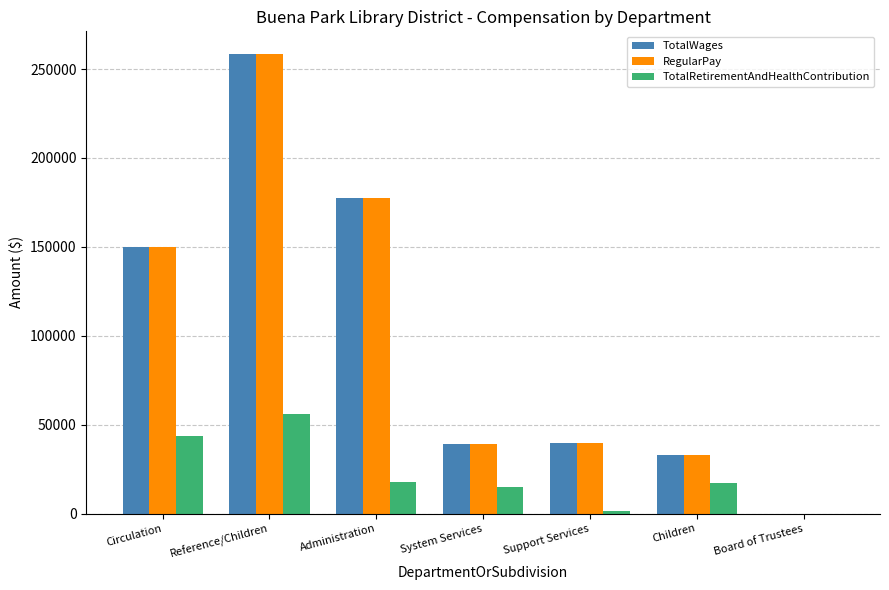

What is the sum of the TotalRetirementAndHealthContribution values at Circulation and Children?

60833